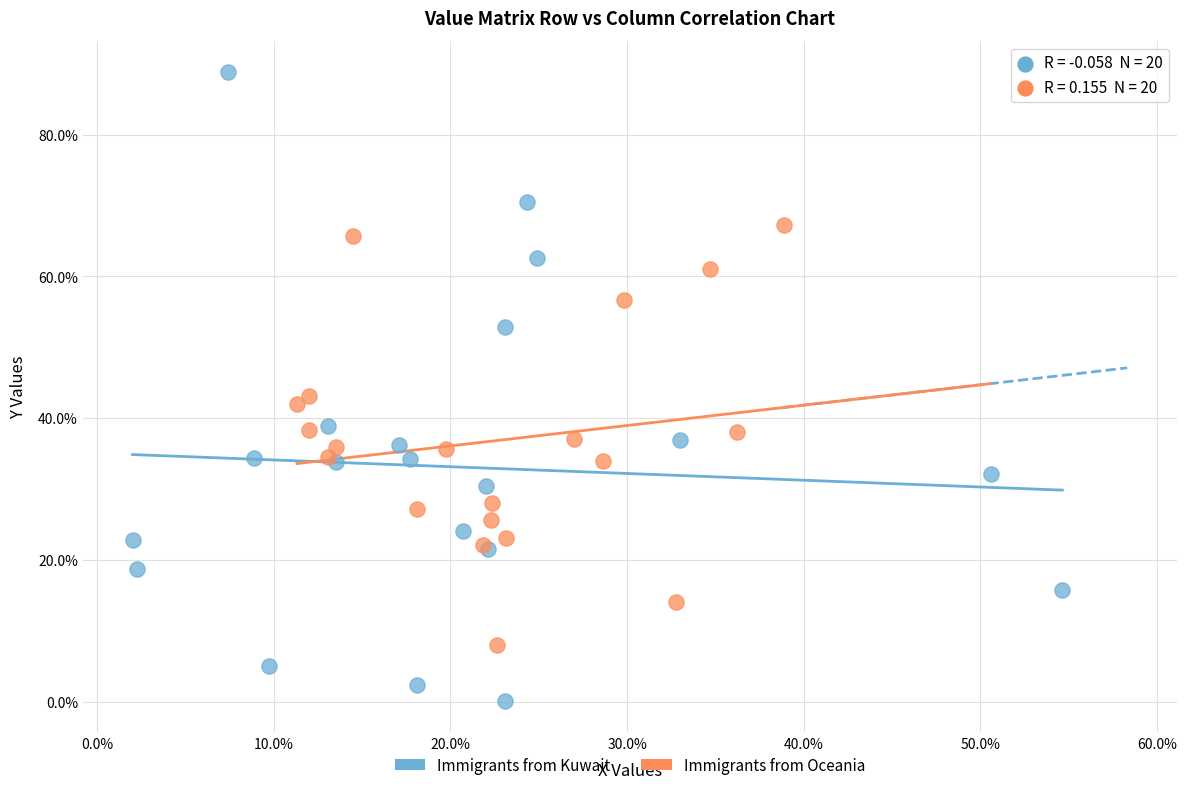

Which series reaches the maximum Y coordinate?

Immigrants from Kuwait